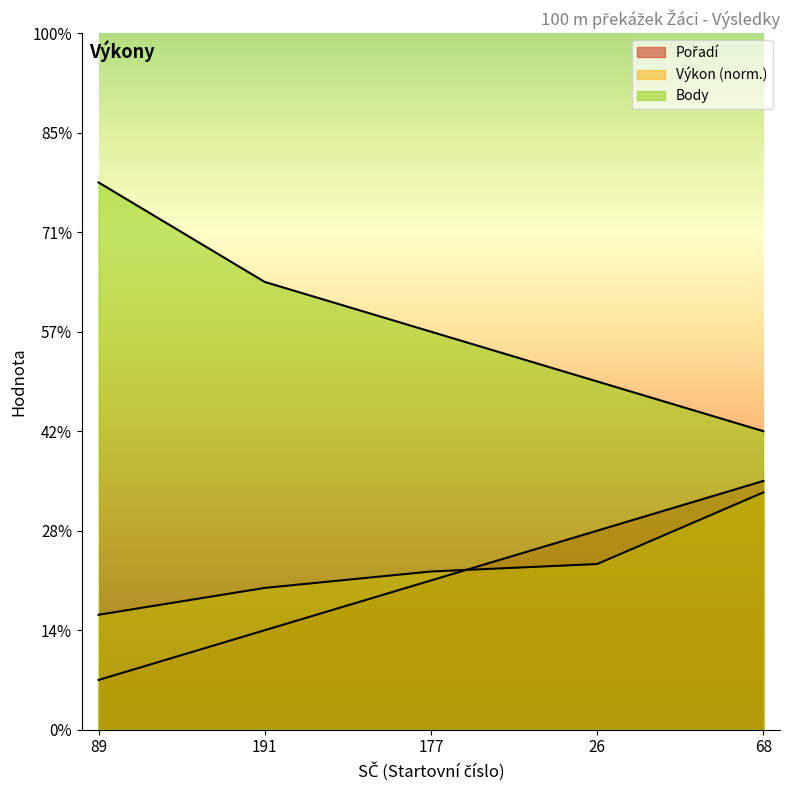

List the series in order of their peak value, highest first.

Body, Pořadí, Výkon